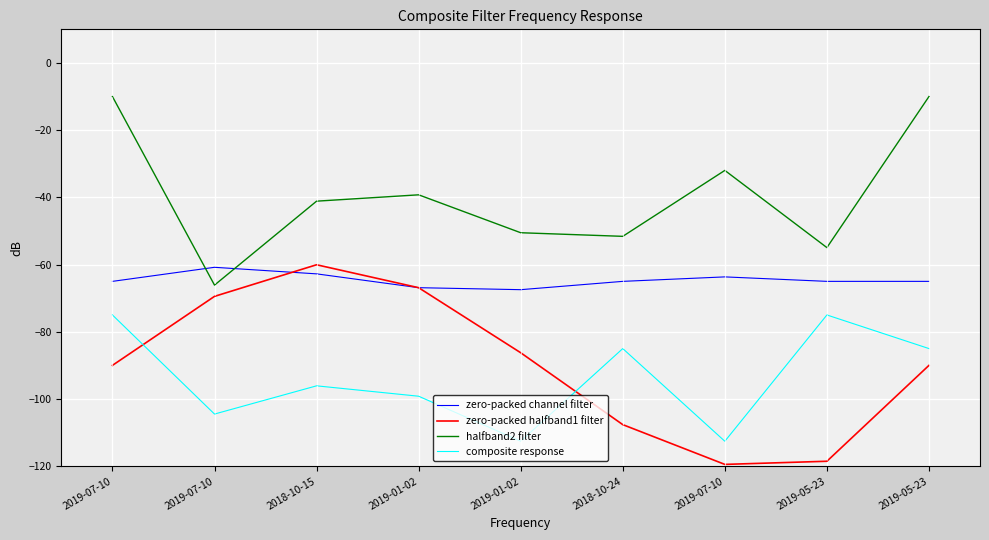

What are all the series names shown in the legend?

zero-packed channel filter, zero-packed halfband1 filter, halfband2 filter, composite response